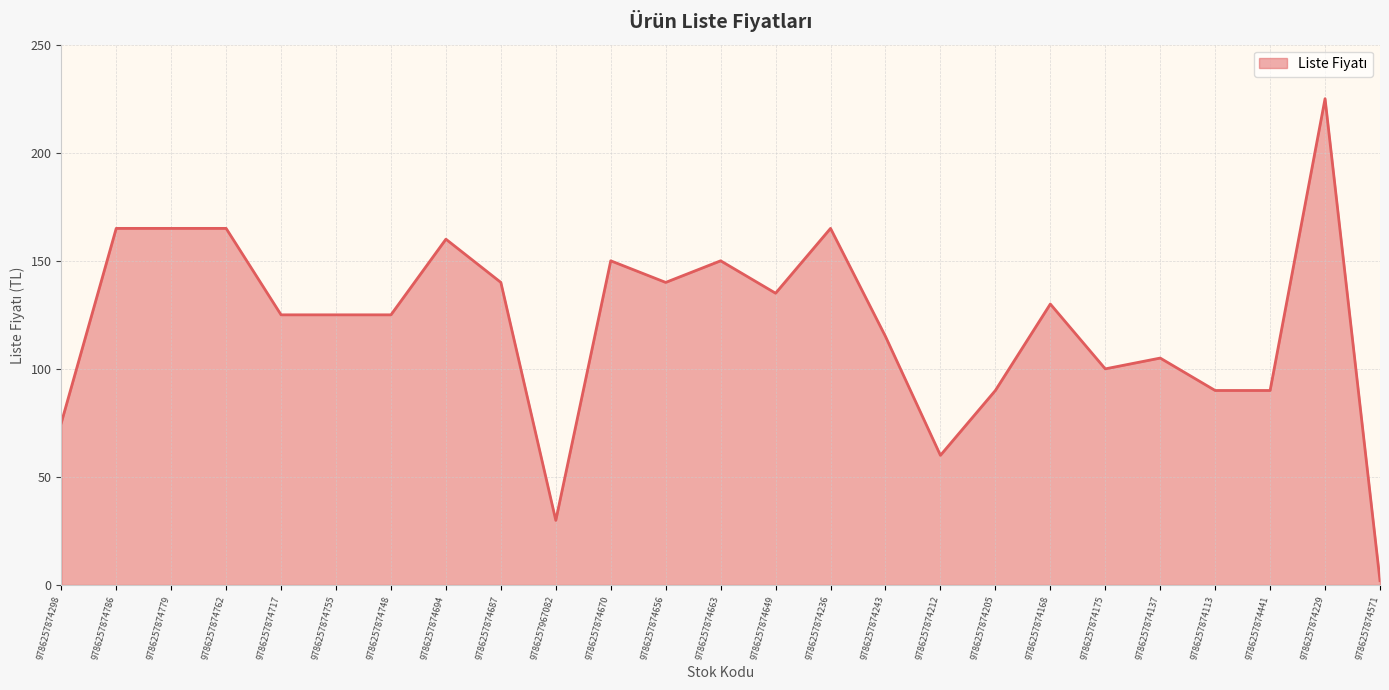

How many lines are shown in the chart?

1